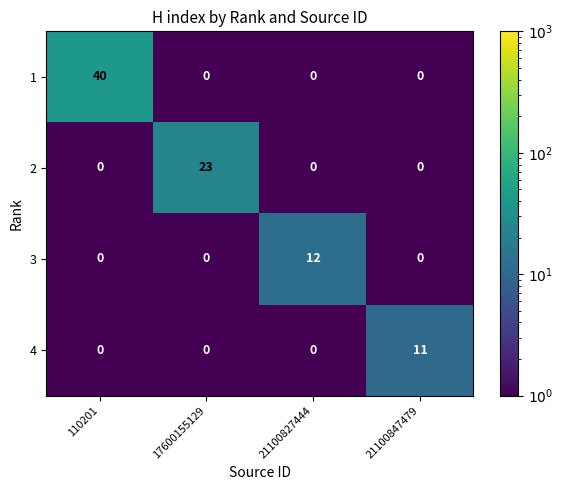

Rank the series by their maximum value, from highest to lowest.

row_0, row_1, row_2, row_3